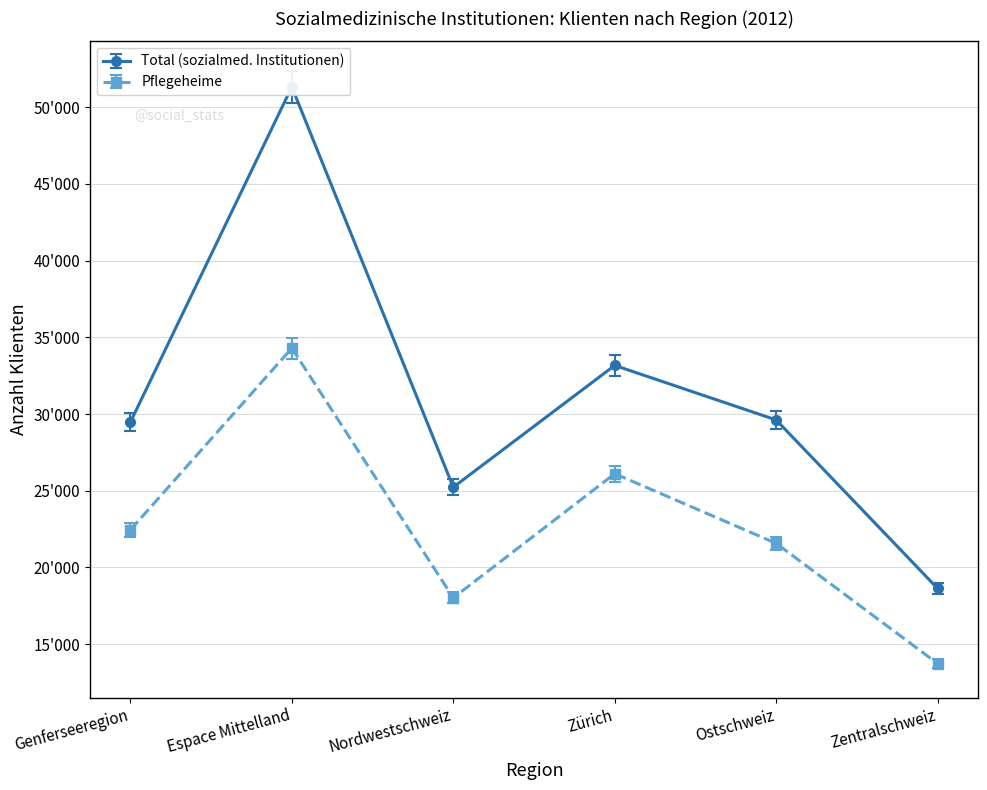

How many distinct data groups are displayed?

2